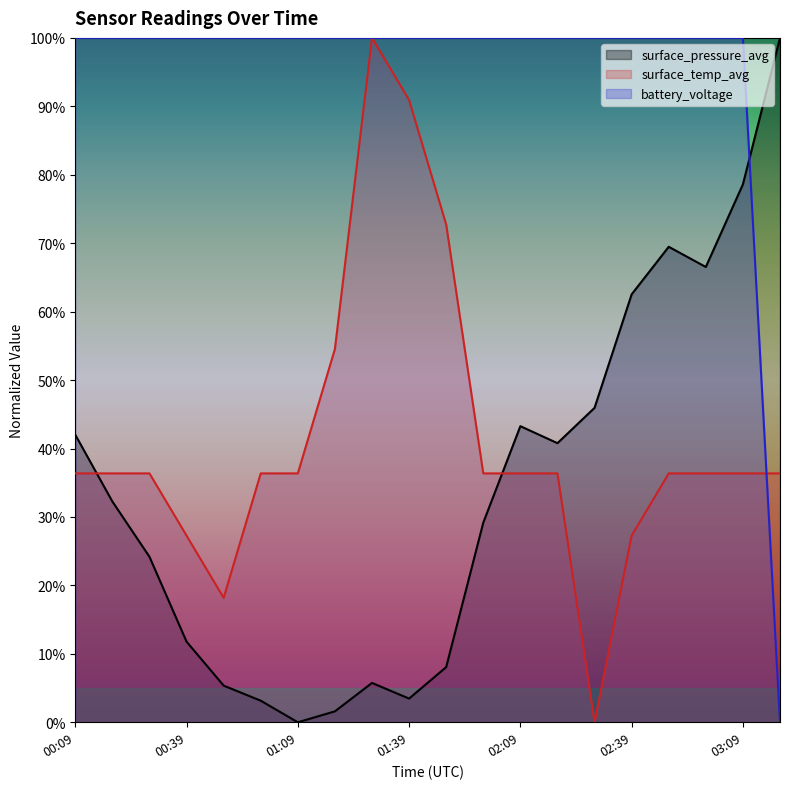

Is the value of surface_pressure_avg at 02:29 greater than the value of surface_temp_avg at 00:39?

Yes